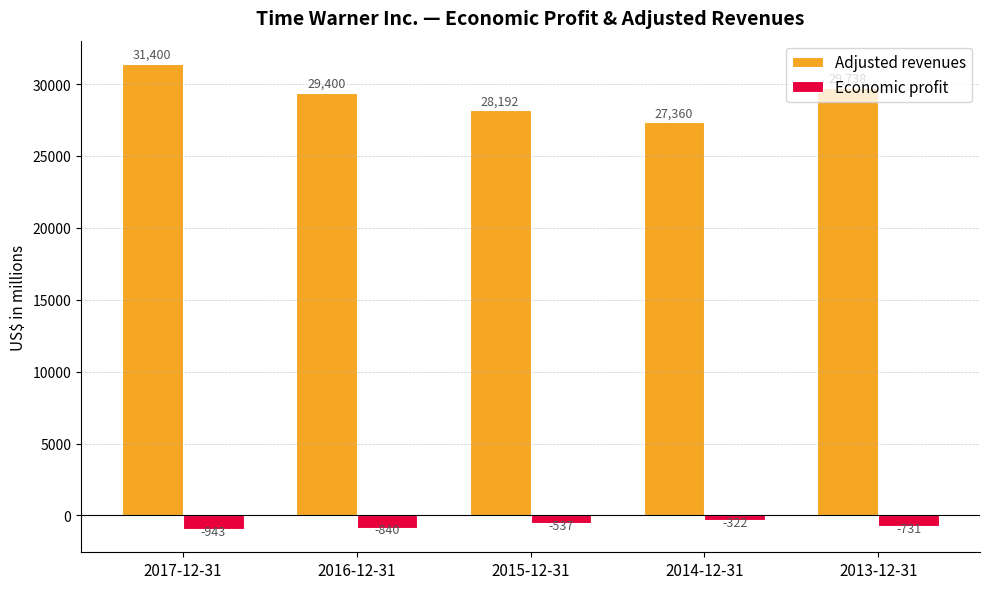

The Economic profit series shows -840 at 2016-12-31. True or false?

True